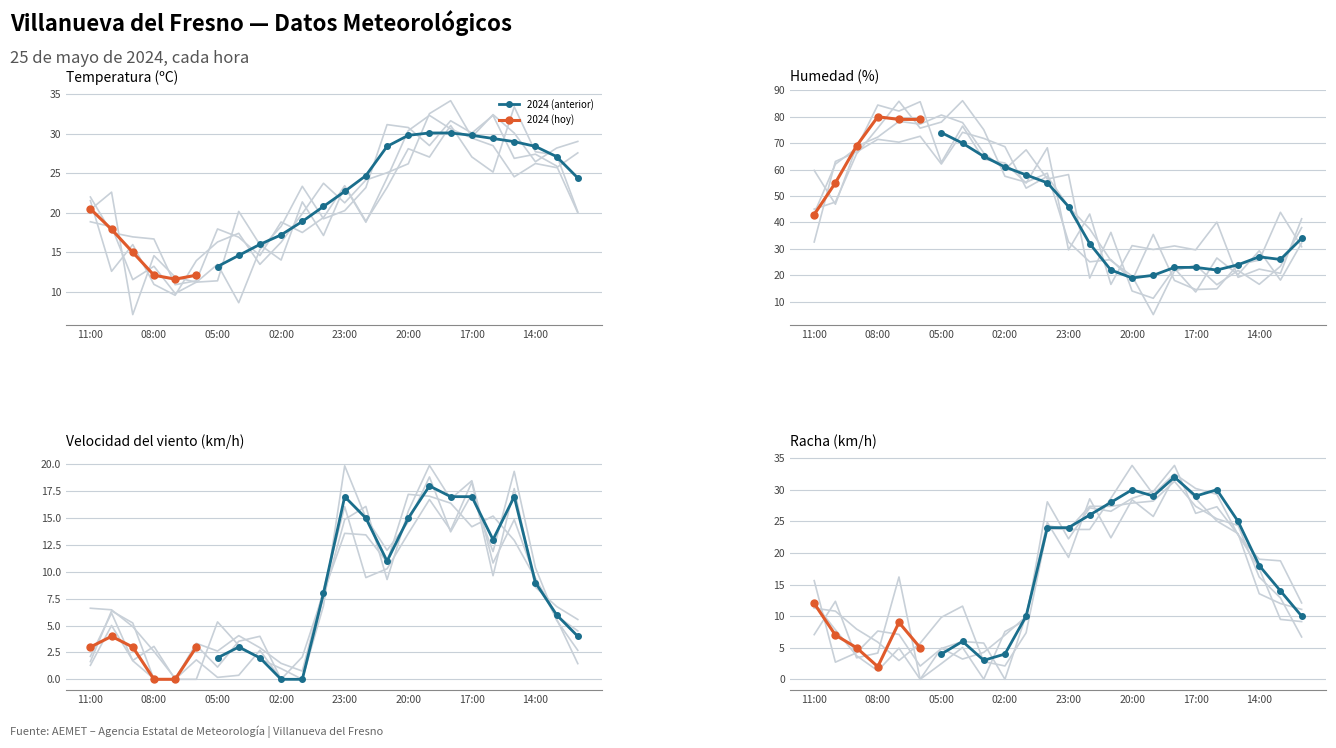

How many intersections are there between Racha (km/h) and Temperatura (ºC)?

8